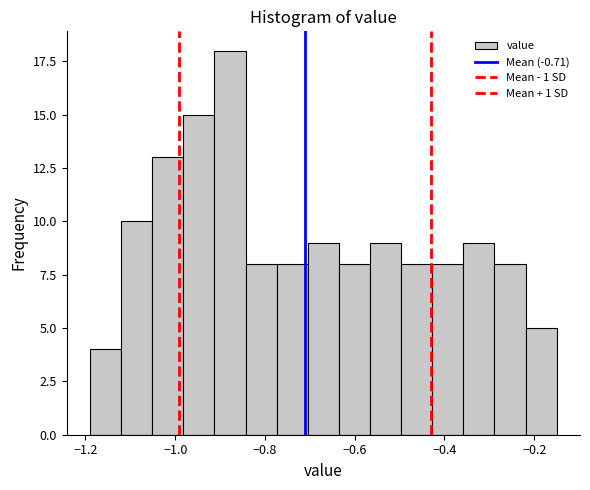

Around what value on the x-axis is the tallest bar? Give the approximate position of its centre, as read against the axis.

-0.88